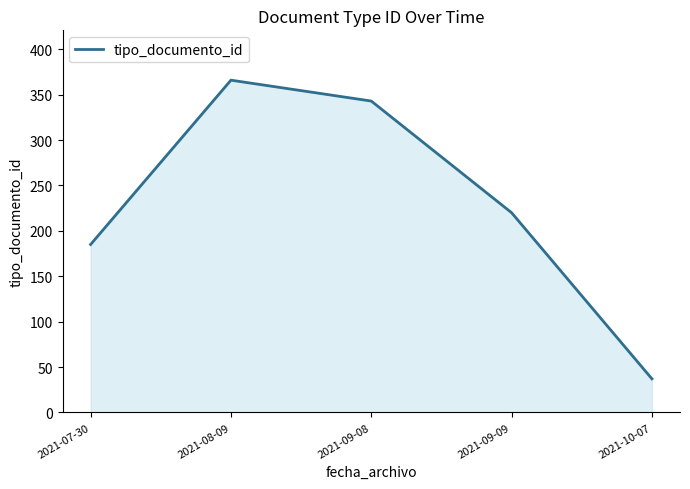

What is the difference between the values at 2021-09-09 and 2021-07-30?

35